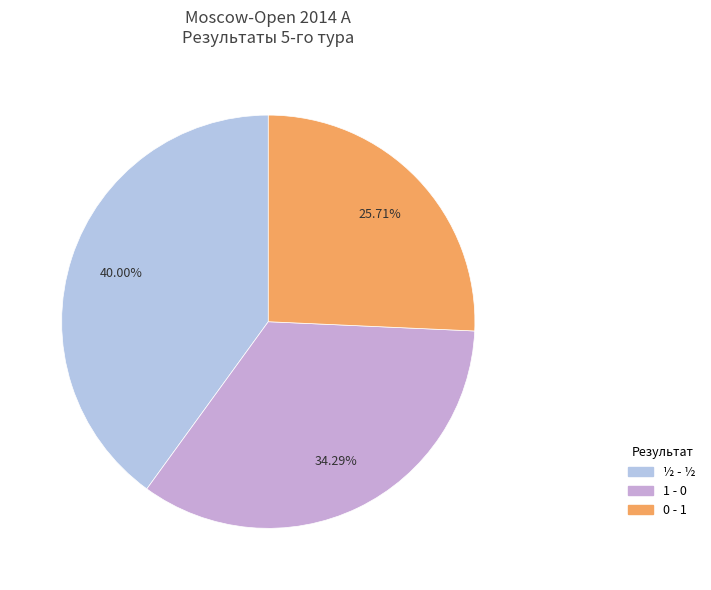

To the nearest percent, what is the difference between the largest and smallest slice percentages?

14%